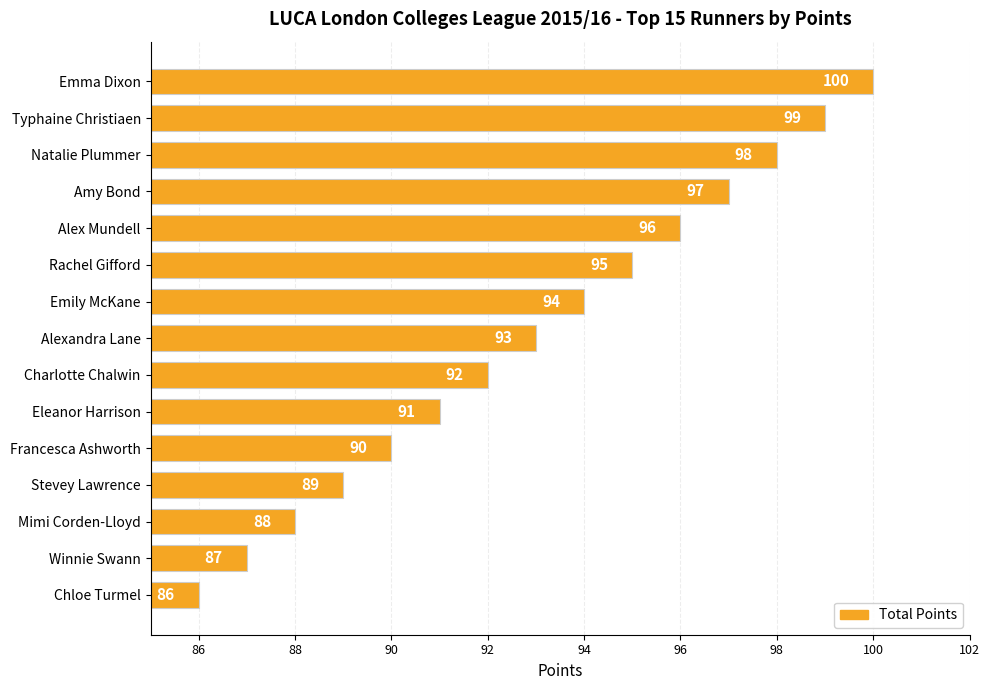

Does the chart contain stacked bars?

No